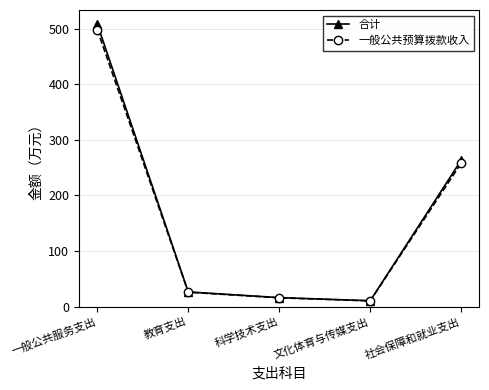

The value of 合计 at 一般公共服务支出 is 109.7. True or false?

False